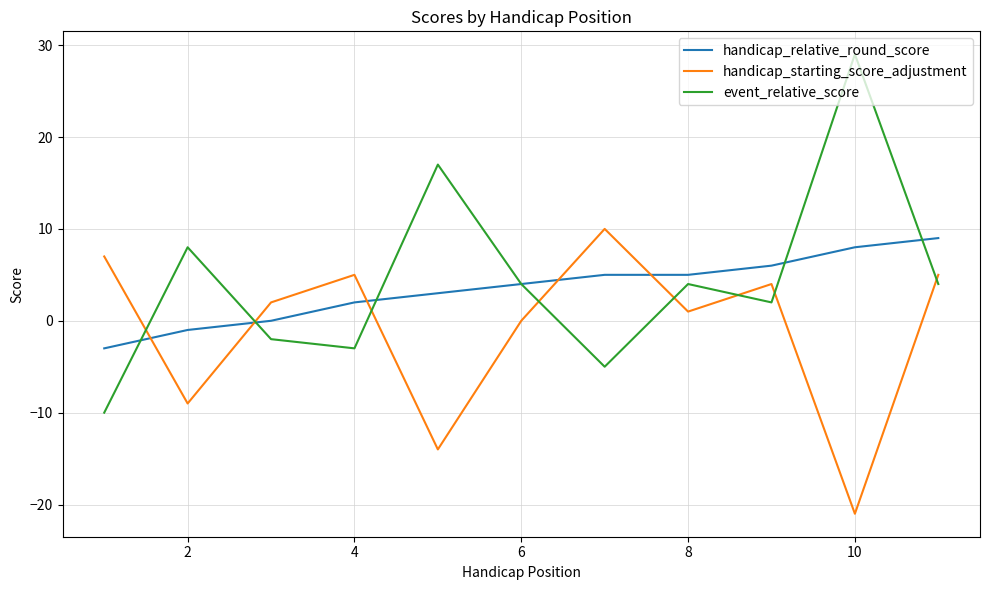

What is the maximum value for handicap_starting_score_adjustment?

10